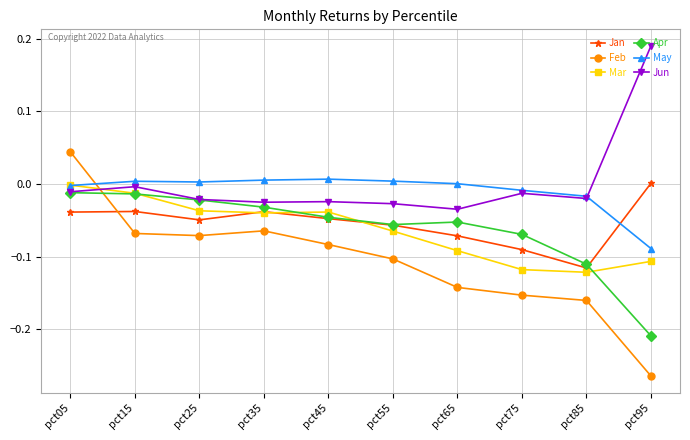

What is the spread (max minus min) of values at pct95?

0.5